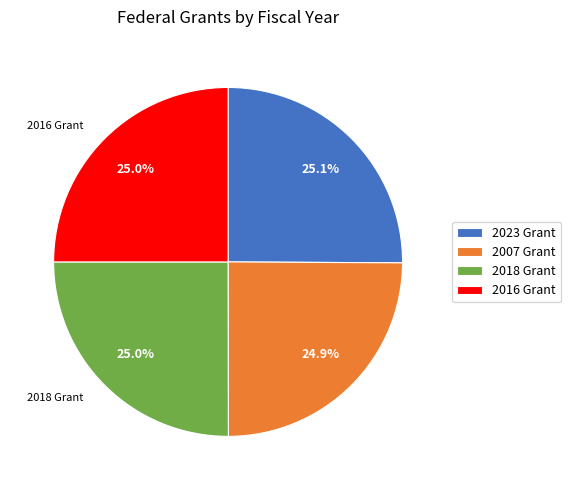

How much of the chart is everything except 2023 Grant?

74.9%